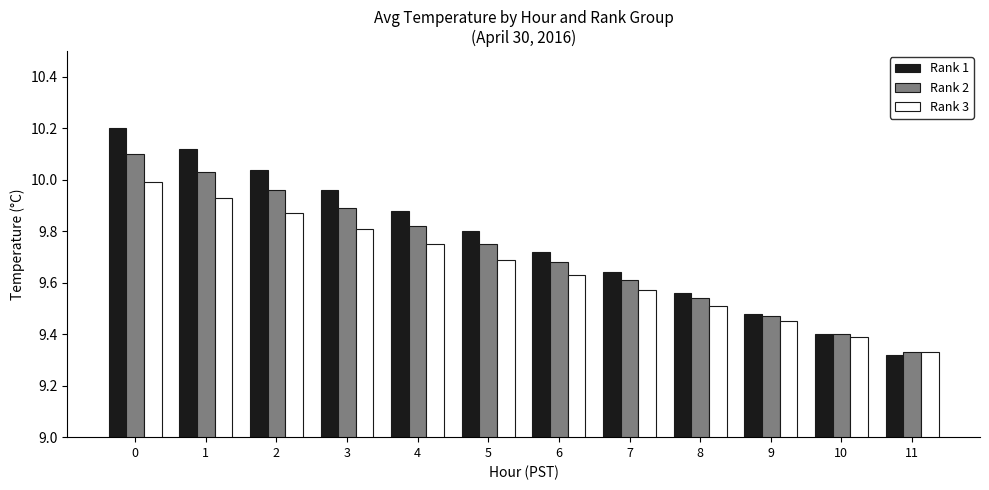

List the series in order of their peak value, highest first.

Rank 1, Rank 2, Rank 3